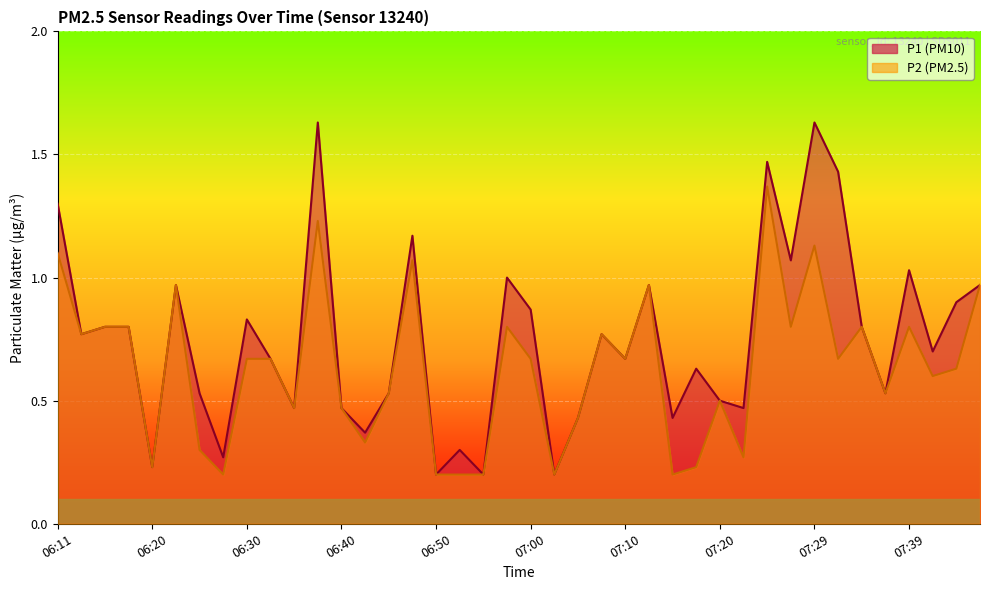

True or false: P2 and P1 intersect in this chart.

False